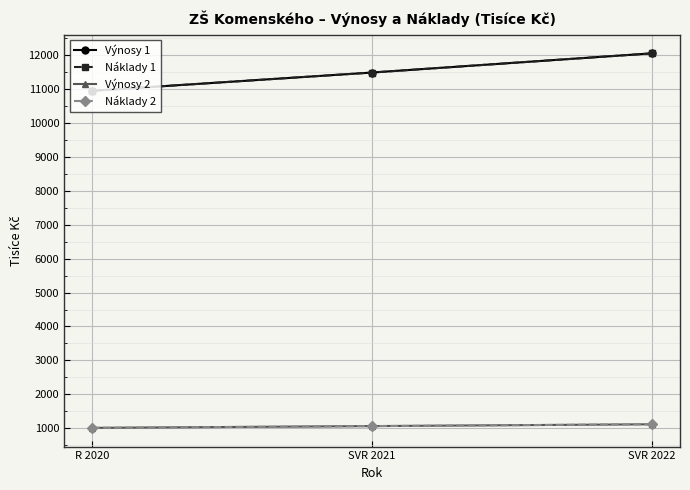

Is it true that Výnosy 1 equals 10935.0 at R 2020?

True